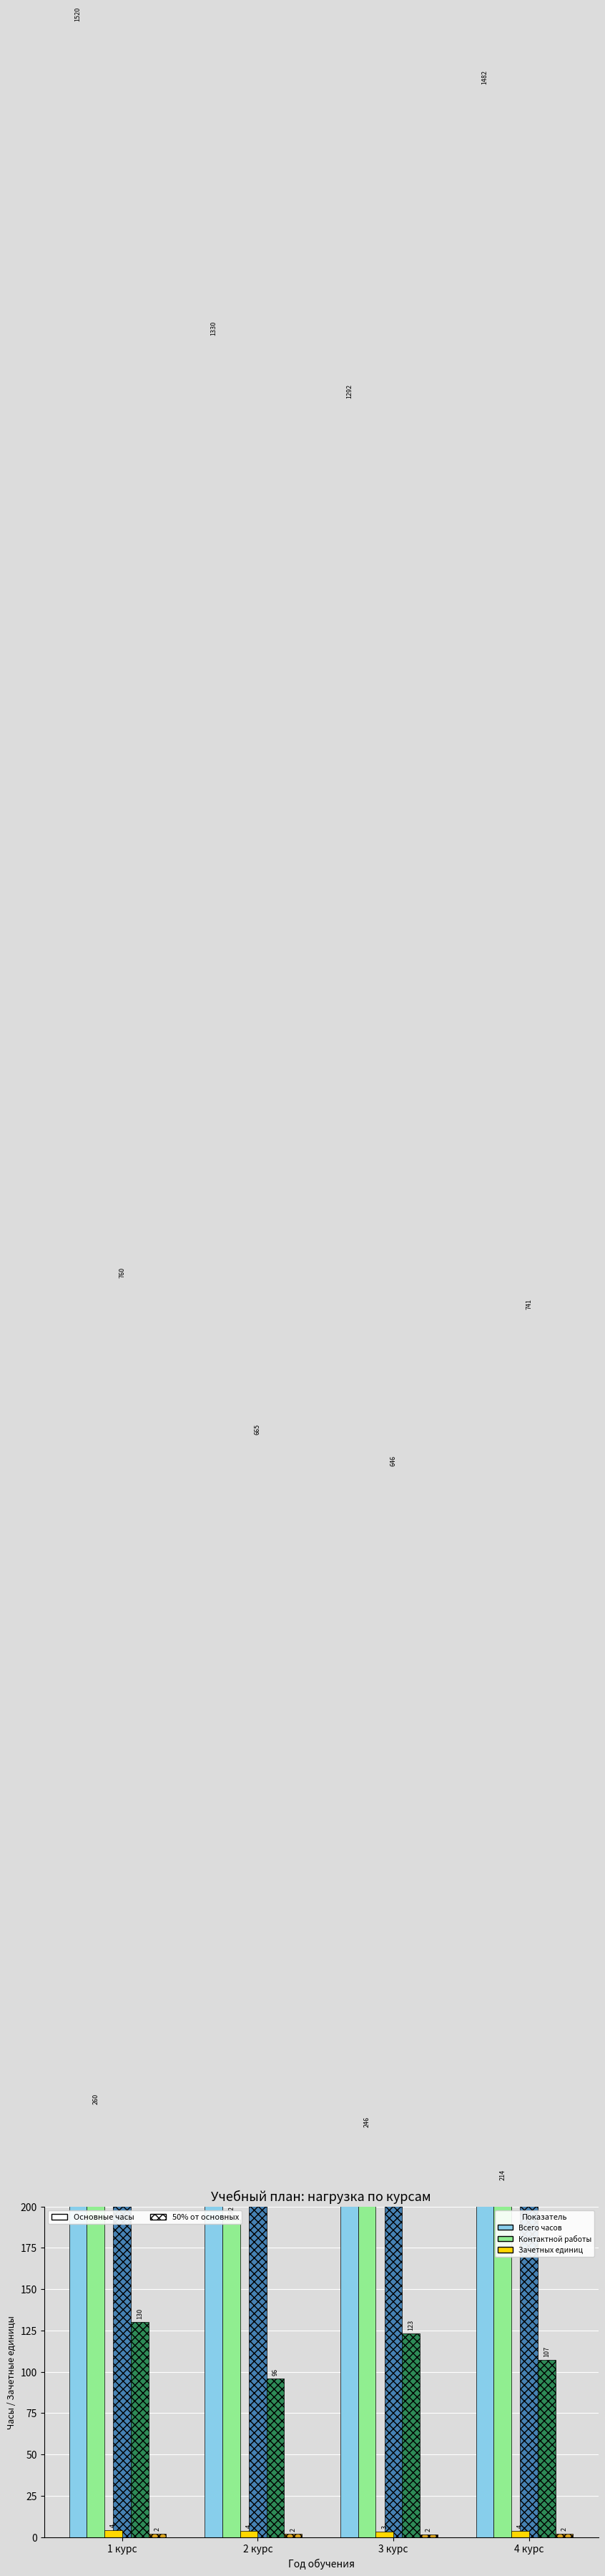

How many values in the Всего часов (осн.) series are below 1482?

2